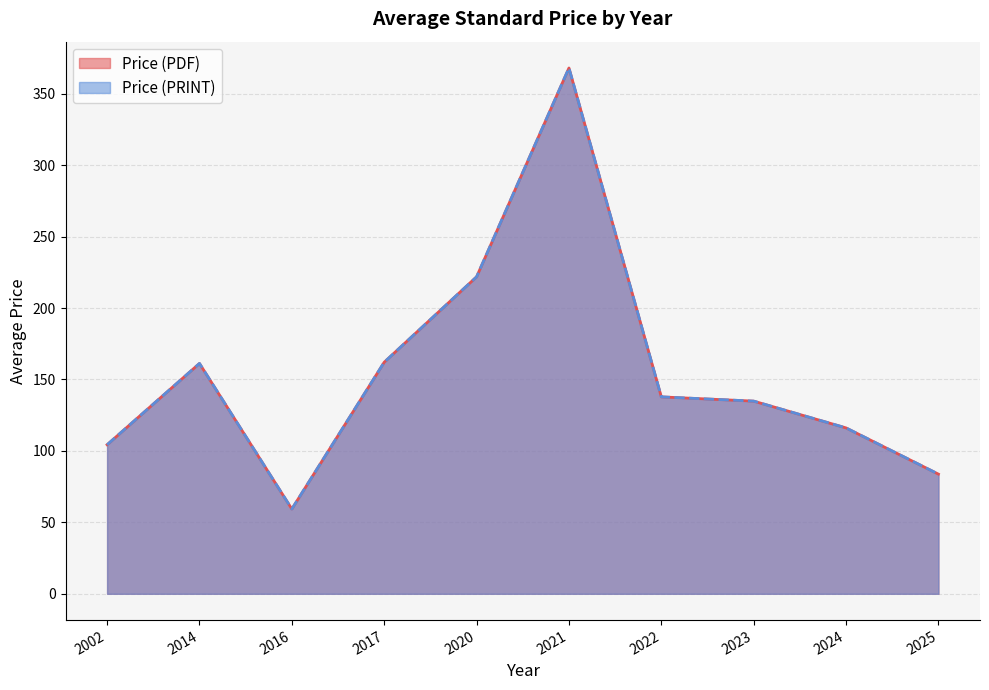

Count the number of data series in this chart.

2